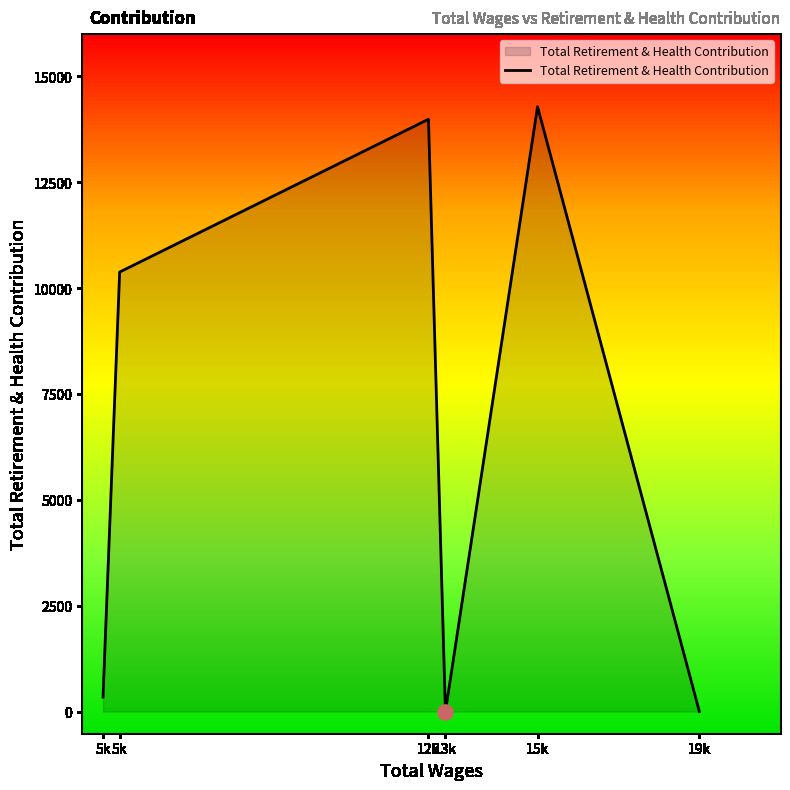

Between 15k and 5k, which is larger?

15k